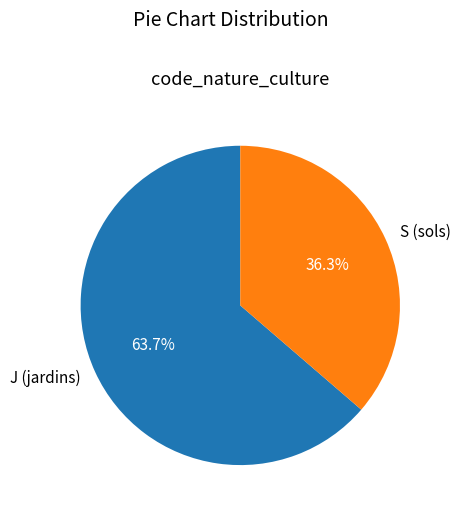

Is the sum of J (jardins) and S (sols) greater than half?

Yes